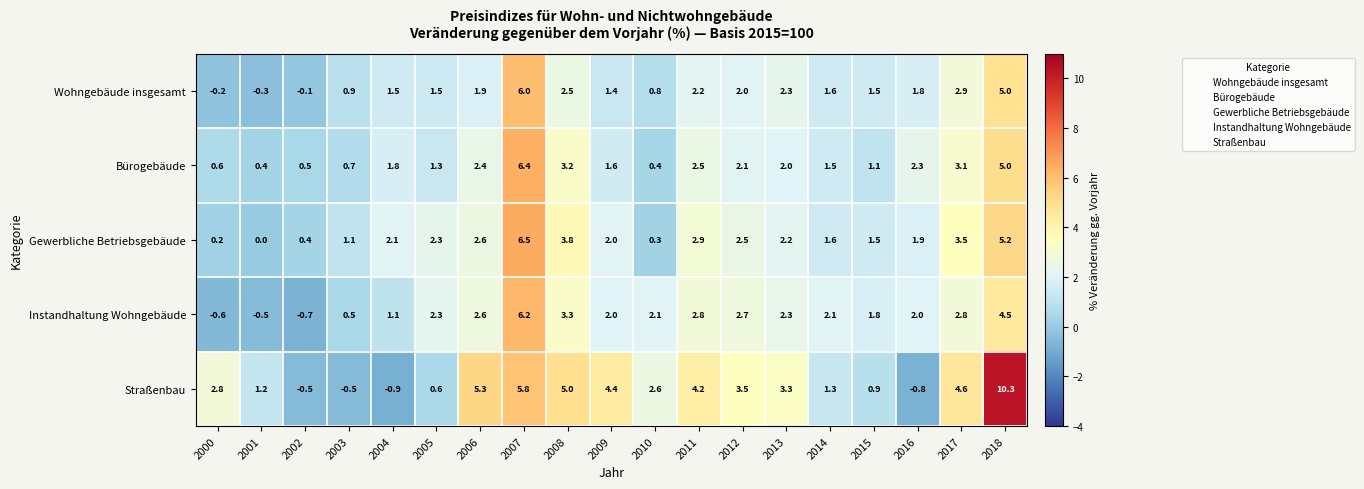

Which series changed the most between 2001 and 2005?

Instandhaltung Wohngebäude